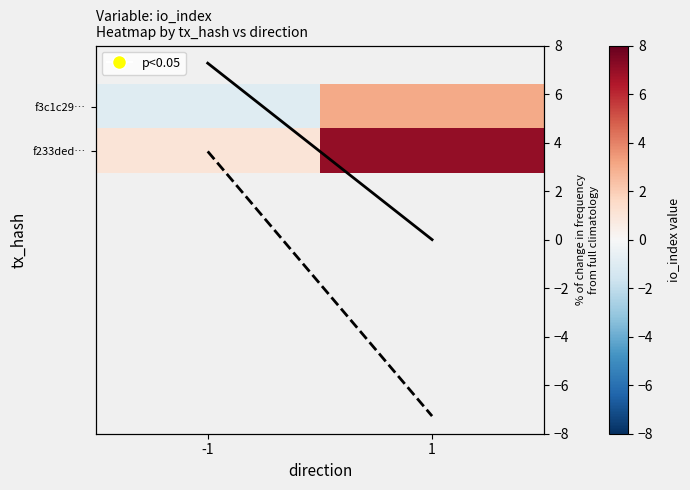

At which label does f3c1c29… reach its minimum?

-1